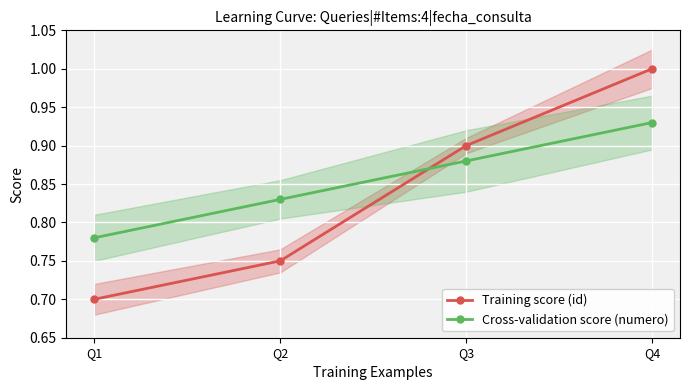

How many lines are shown in the chart?

2